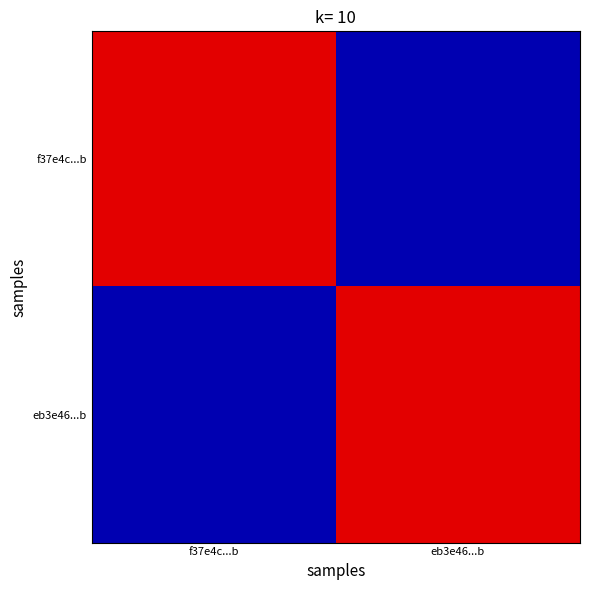

What is the spread (max minus min) of values at eb3e46...b?

260